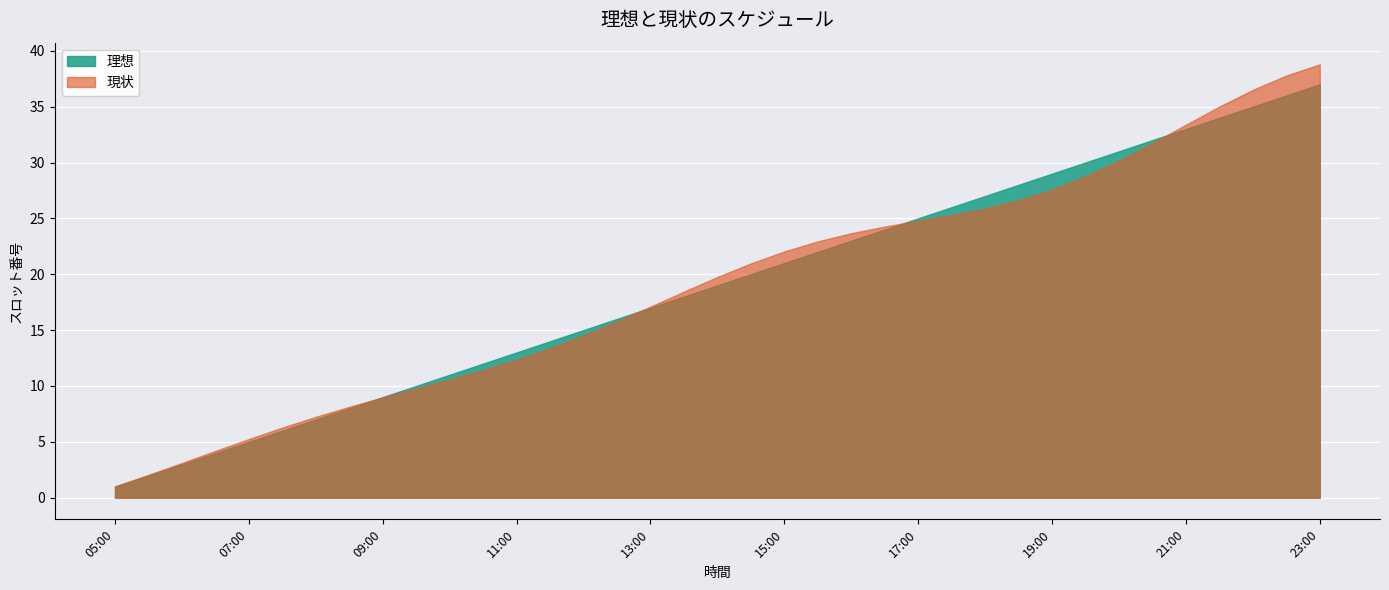

At which category is the sum across all series the highest?

23:00